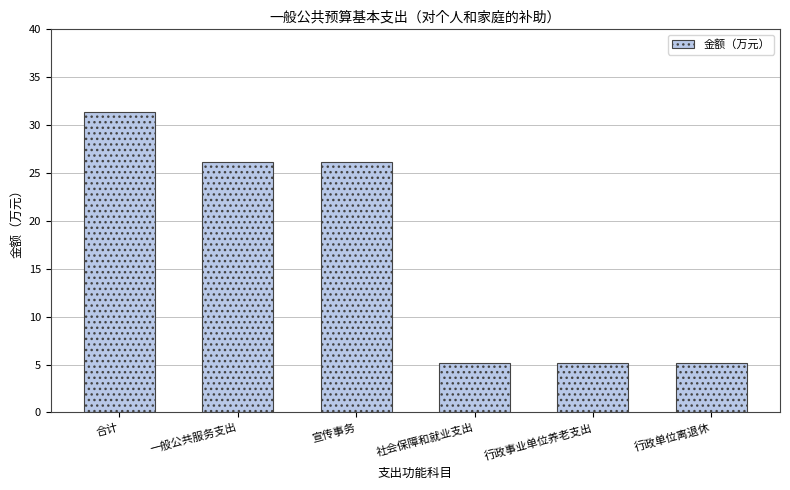

How many bars are there in total?

6